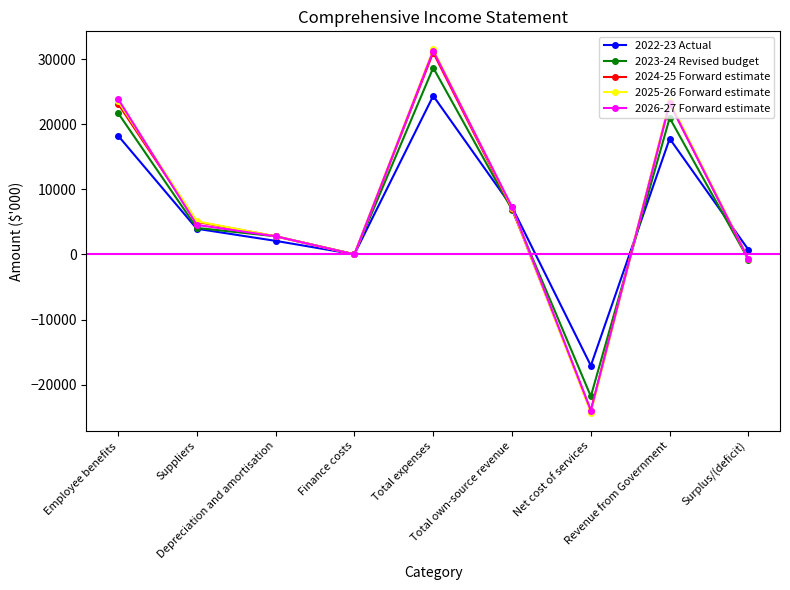

How many lines are shown in the chart?

5